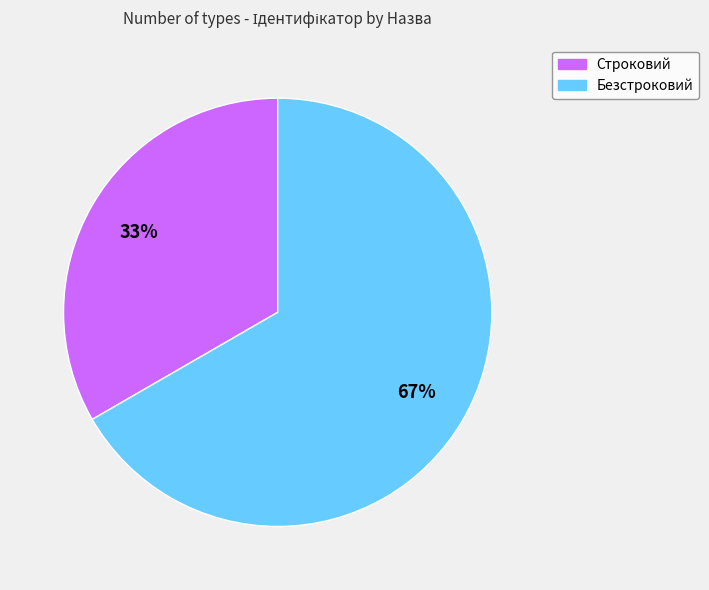

To the nearest percent, what is the average slice percentage?

50%